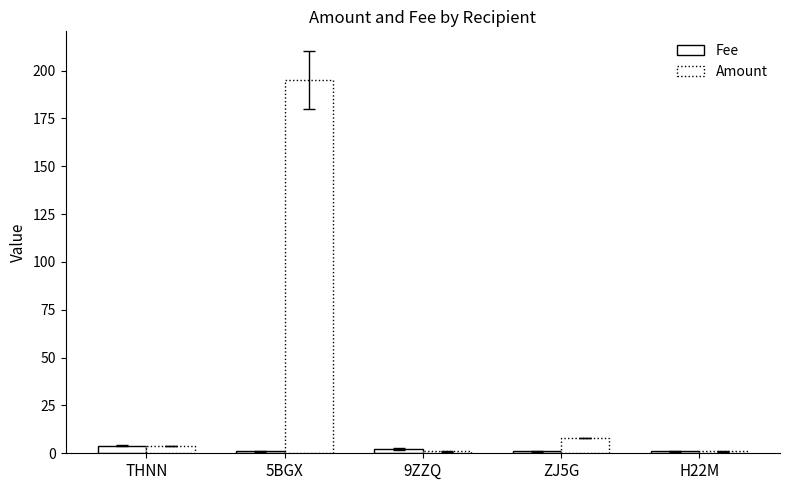

How many data points does each series have?

5